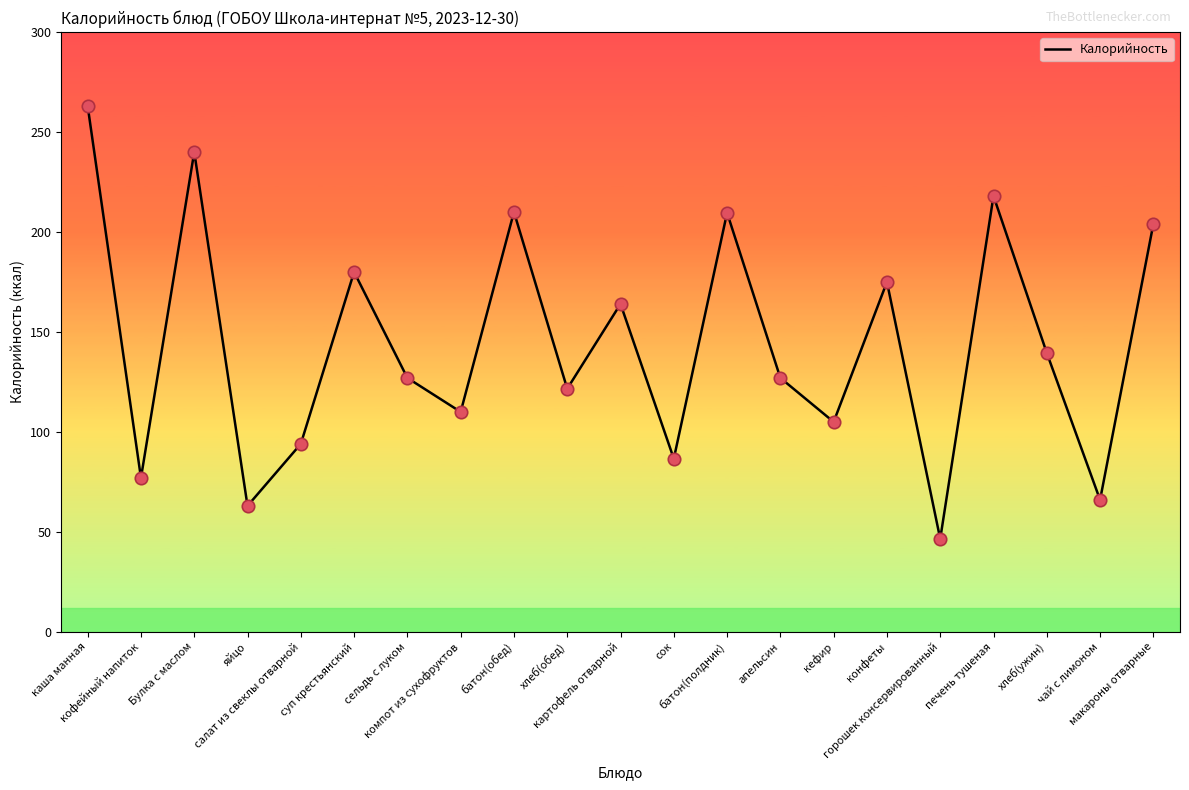

Approximately how many times larger is the value at апельсин compared to компот из сухофруктов?

1.2